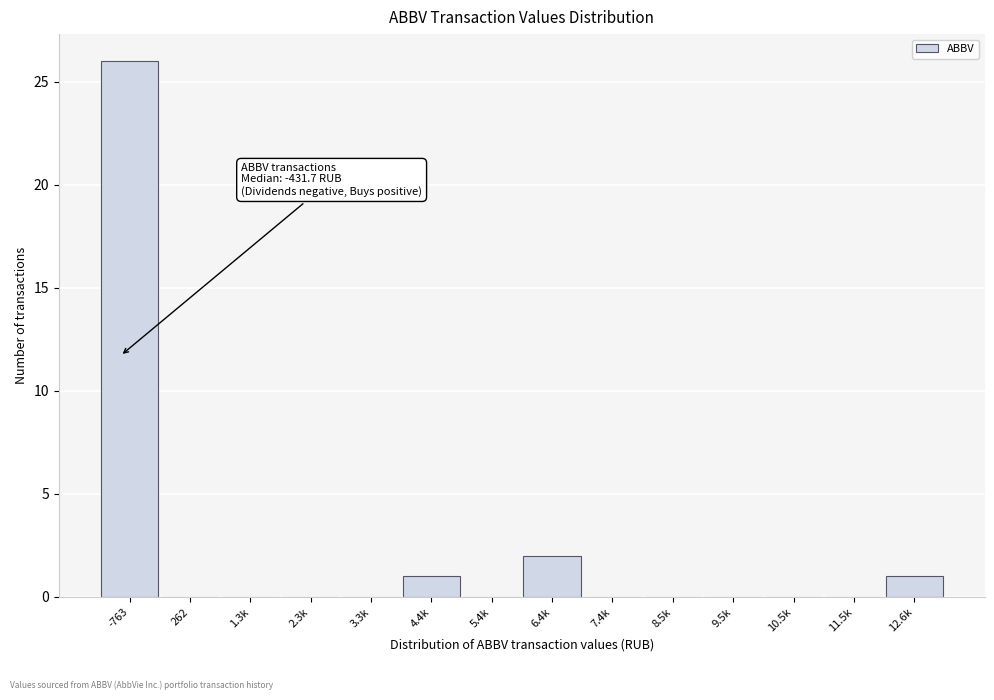

What is the maximum value shown in the chart?

26